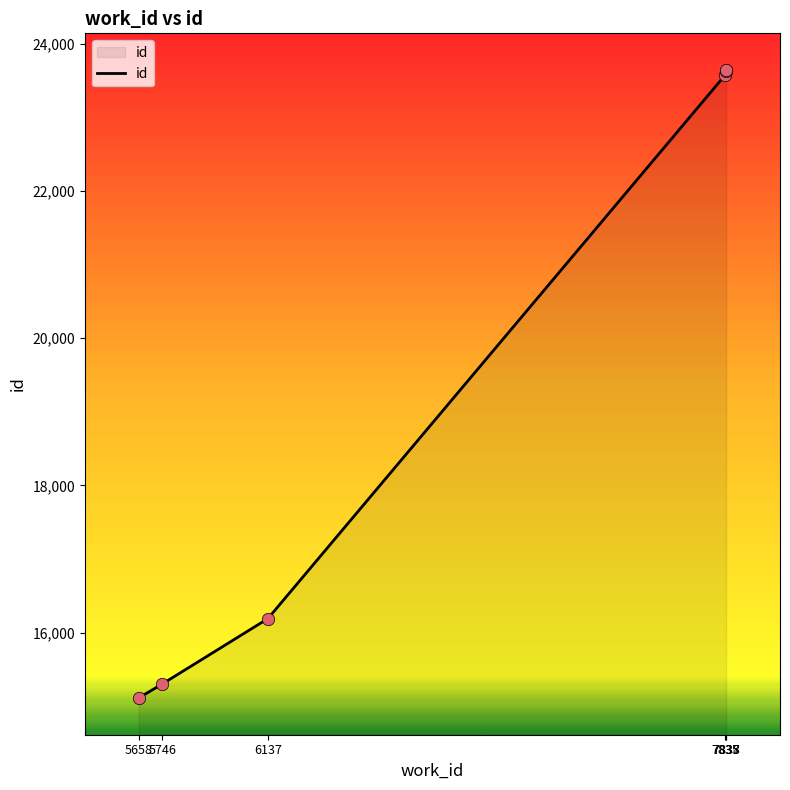

Between 7838 and 6137, which is larger?

7838